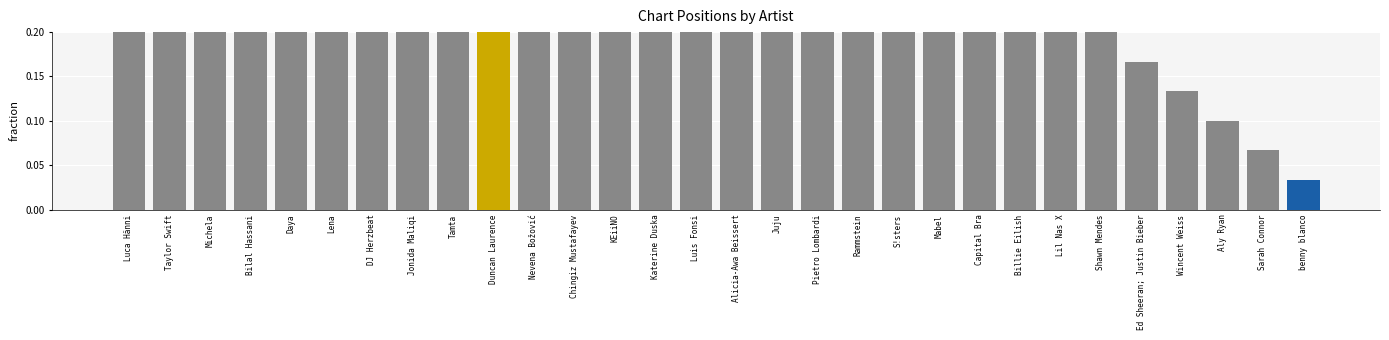

Reading right to left, what are all the values shown in this chart?

0.0	0.1	0.1	0.1	0.2	0.2	0.2	0.3	0.3	0.3	0.4	0.4	0.4	0.5	0.5	0.5	0.6	0.6	0.6	0.7	0.7	0.7	0.8	0.8	0.8	0.9	0.9	0.9	1.0	1.0